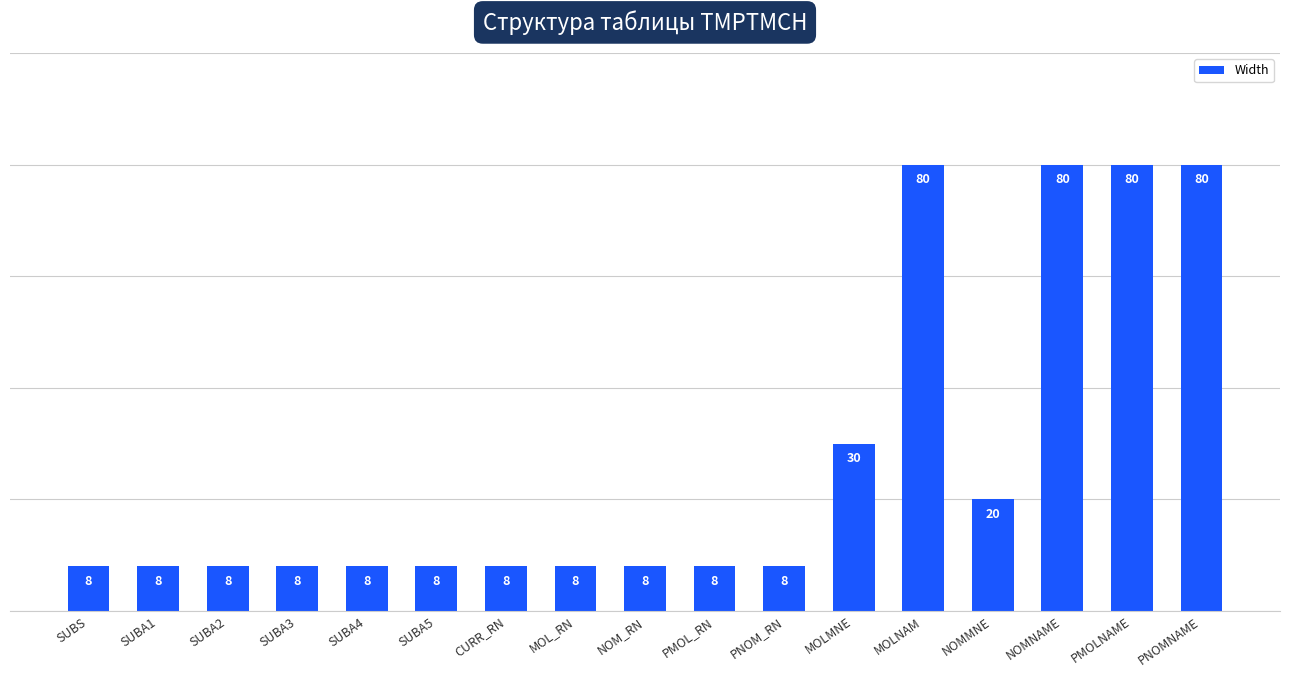

What is the smallest value displayed?

8